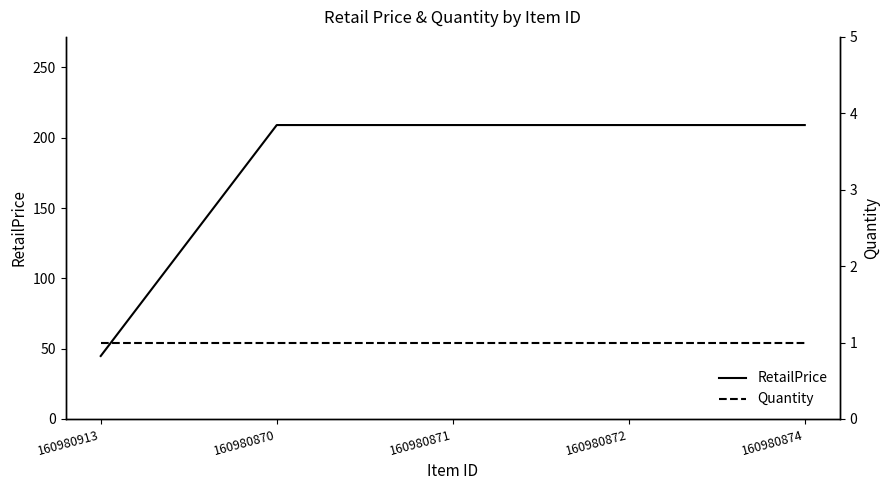

What is the lowest value of the Quantity series?

1.0